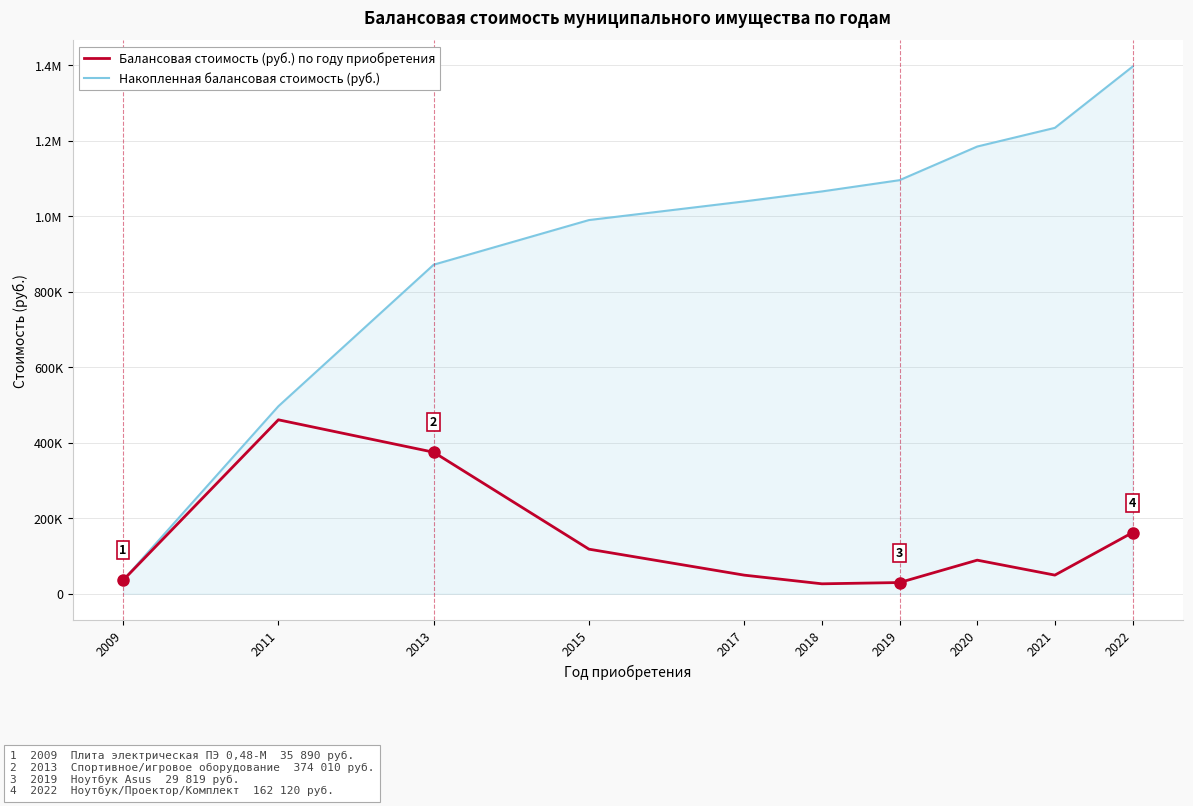

Does the chart have visible grid lines?

Yes